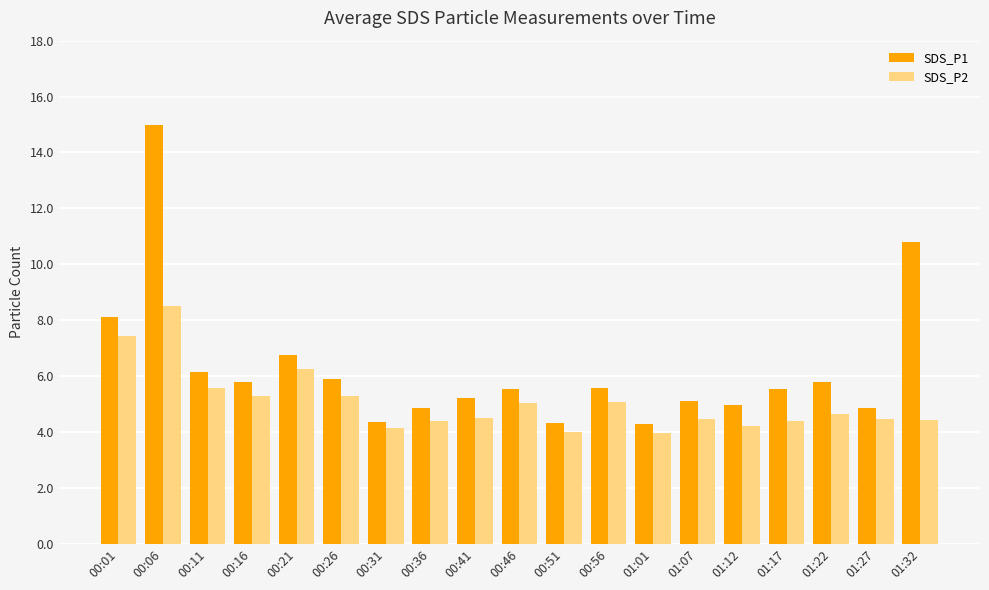

What is the minimum value for SDS_P2?

4.0